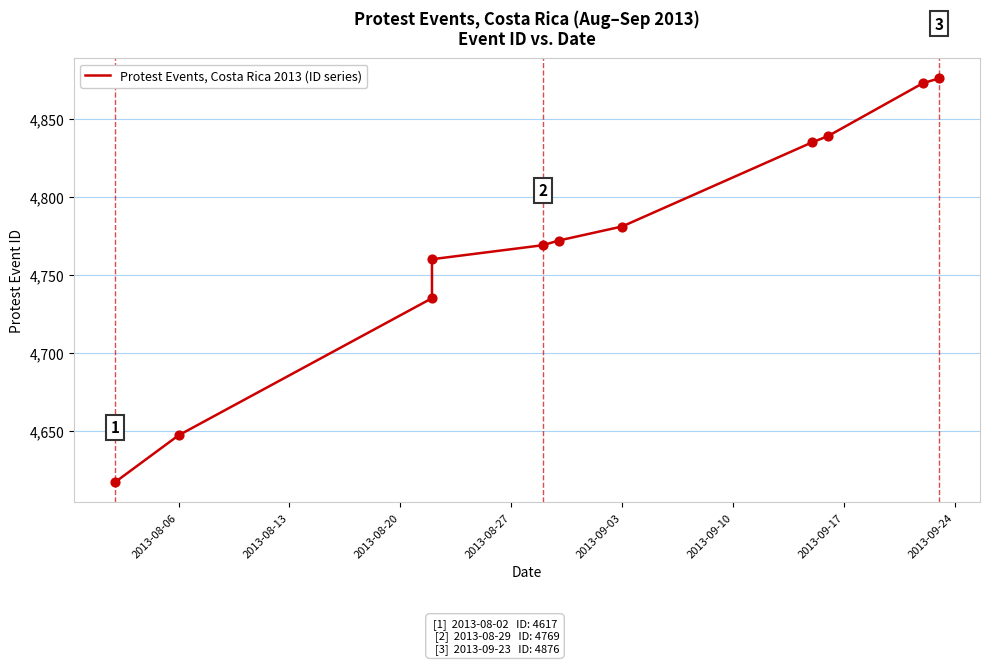

Which has a higher value, 2013-08-20 or 2013-09-24?

2013-09-24